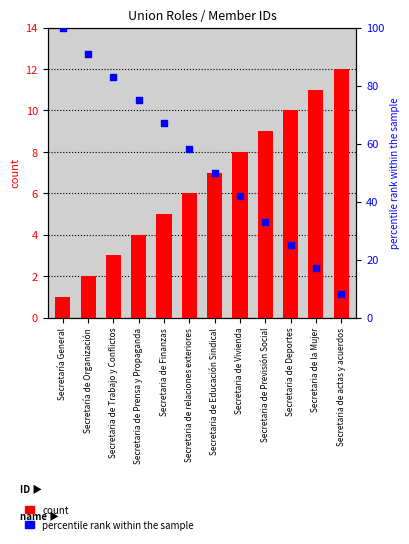

What are all the series names shown in the legend?

count, percentile rank within the sample